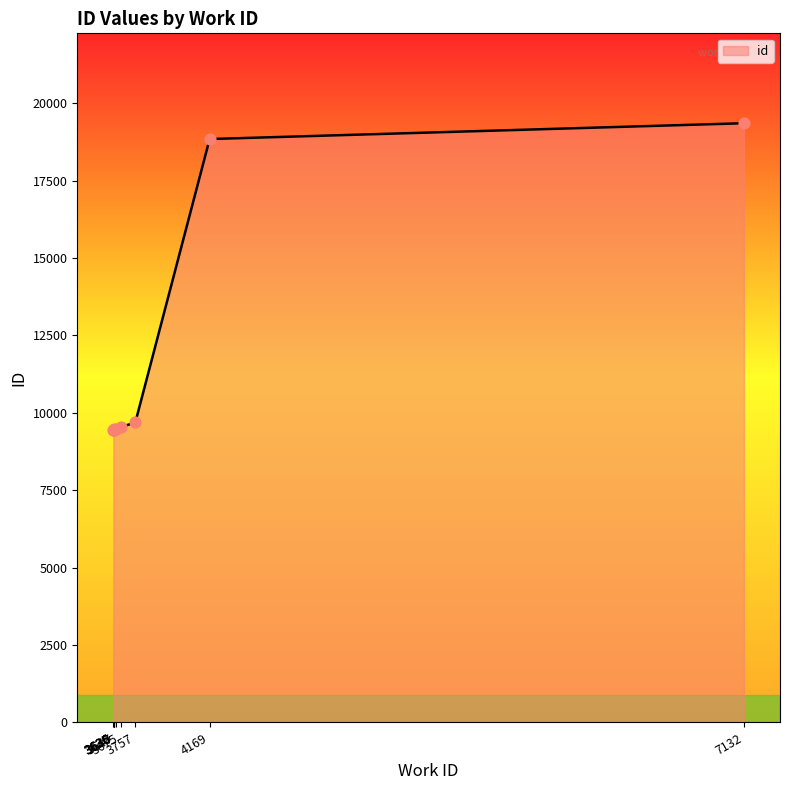

Between 3636 and 4169, which is larger?

4169